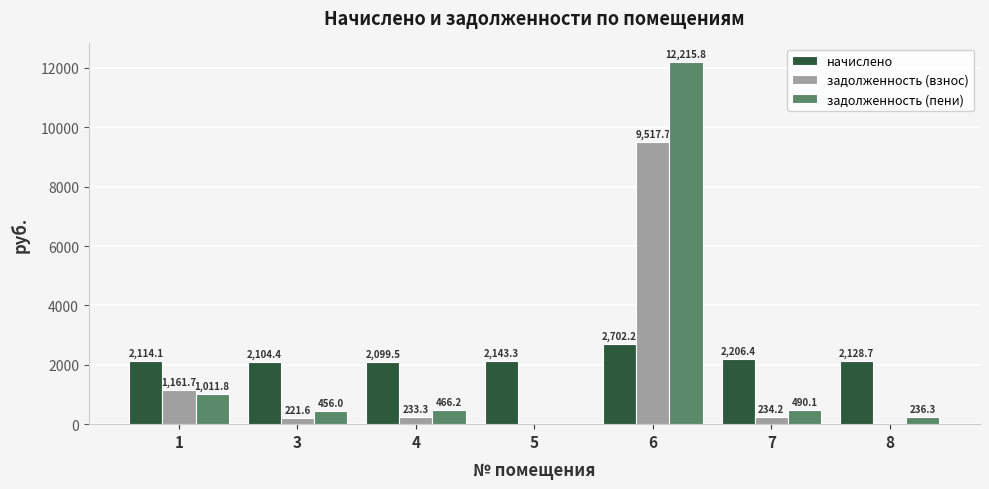

What are all the series names shown in the legend?

начислено, задолженность (взнос), задолженность (пени)